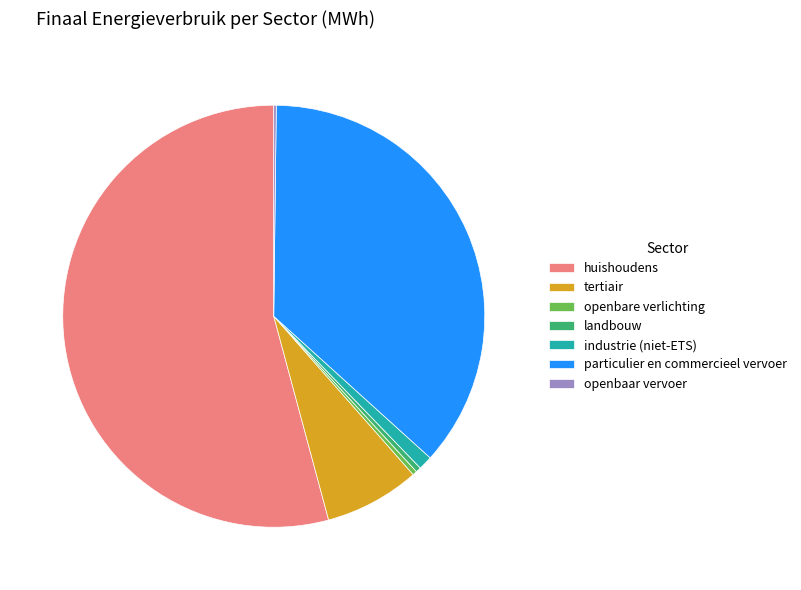

Which has a higher value, huishoudens or tertiair?

huishoudens